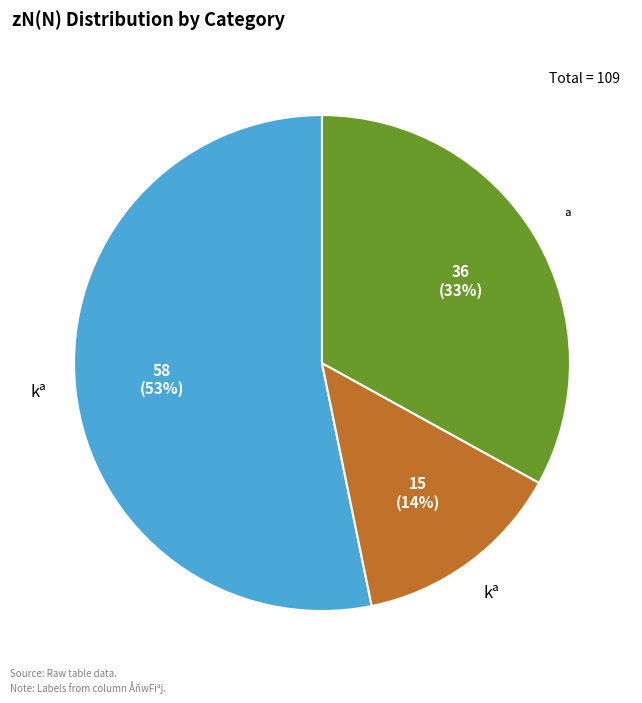

To the nearest percent, what is the average slice percentage?

33%